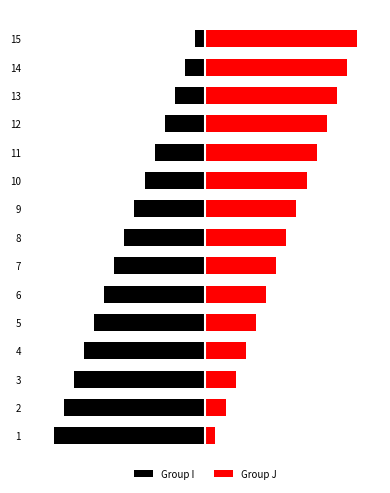

The Group J series shows 1 at 1. True or false?

False